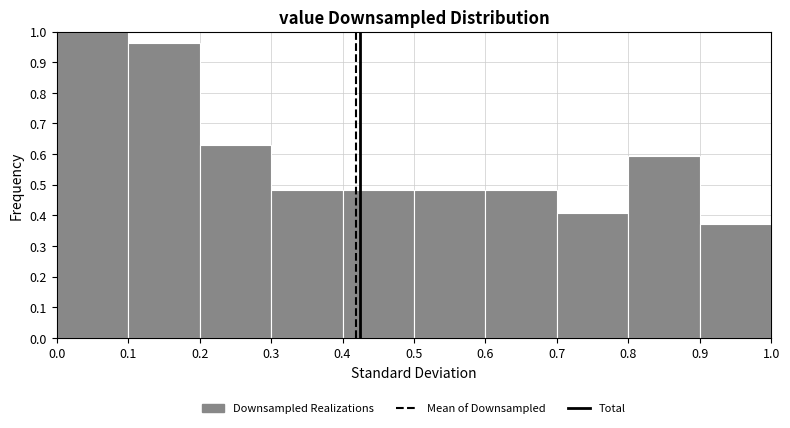

Reading left to right, list every bar in this chart as the range it spans on the x-axis followed by its height. The values are not printed on the chart, so give them approximately, as read against the axis.

0.0 to 0.1: 1.00
0.1 to 0.2: 0.96
0.2 to 0.3: 0.63
0.3 to 0.4: 0.48
0.4 to 0.5: 0.48
0.5 to 0.6: 0.48
0.6 to 0.7: 0.48
0.7 to 0.8: 0.41
0.8 to 0.9: 0.59
0.9 to 1.0: 0.37